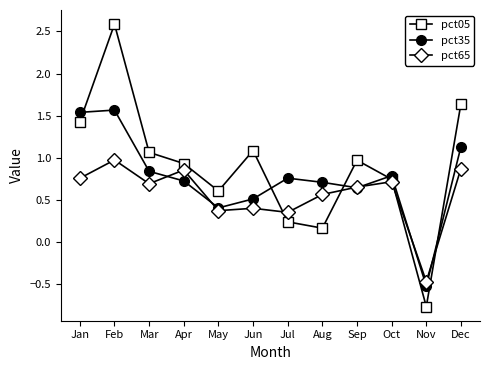

Which series has the largest total across all categories?

pct05